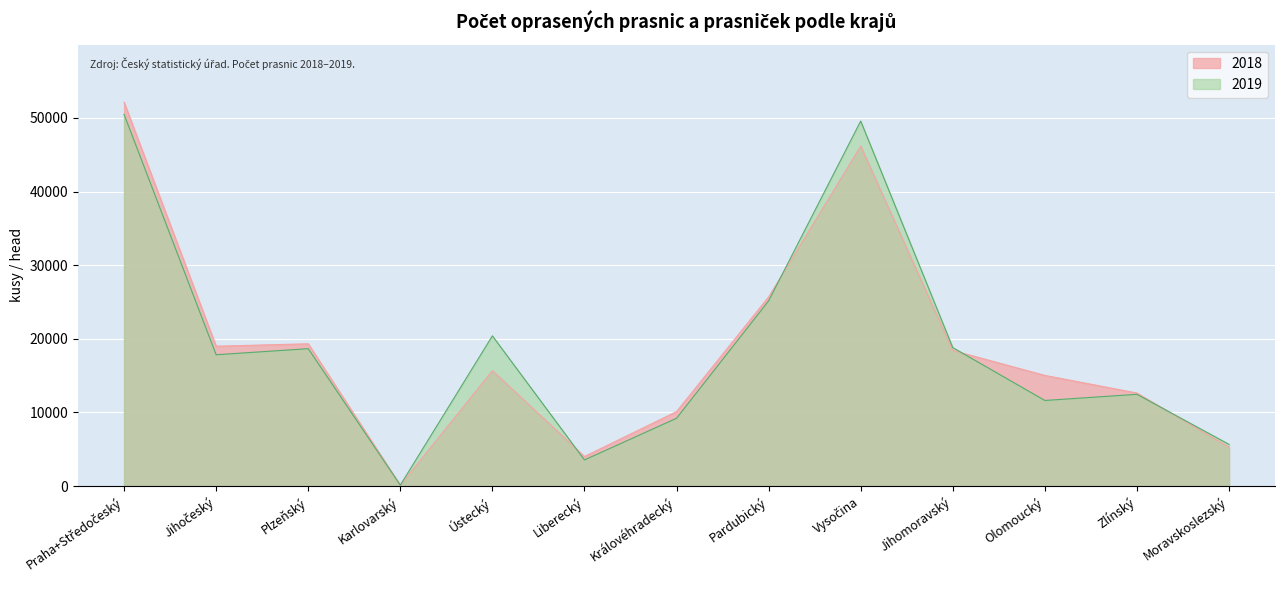

What is the label of the 8th point from the left?

Pardubický